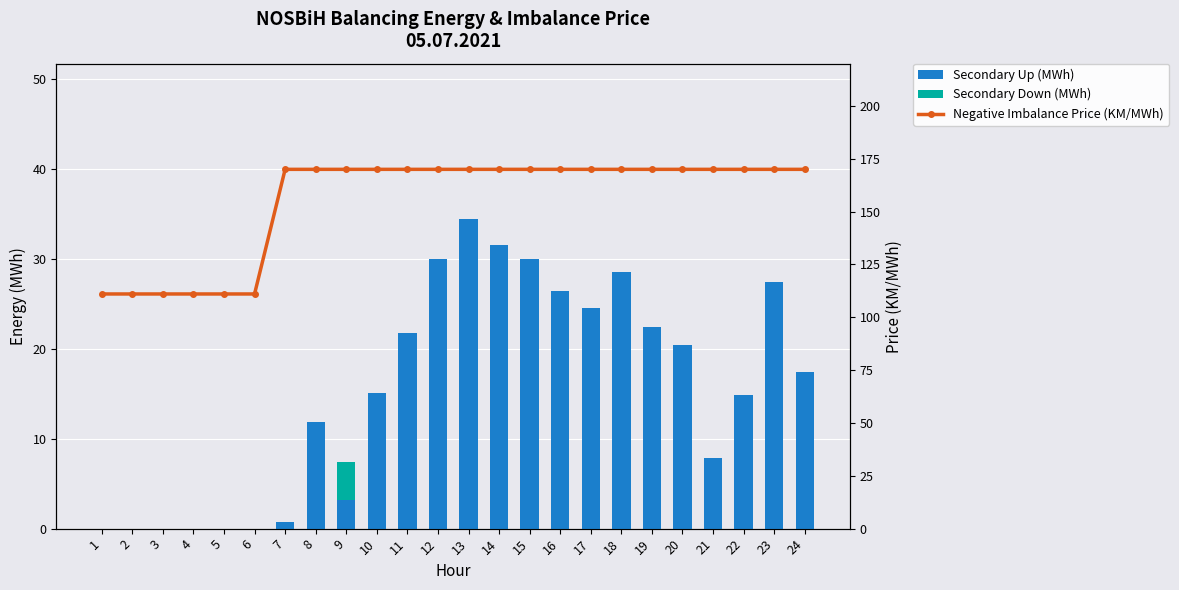

Which category has the highest value in the Negative Imbalance Price (KM/MWh) series?

7